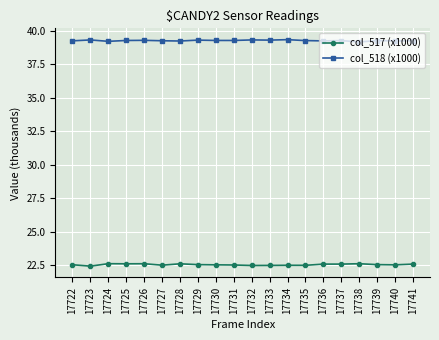

True or false: col_518 (x1000) and col_517 (x1000) intersect in this chart.

False